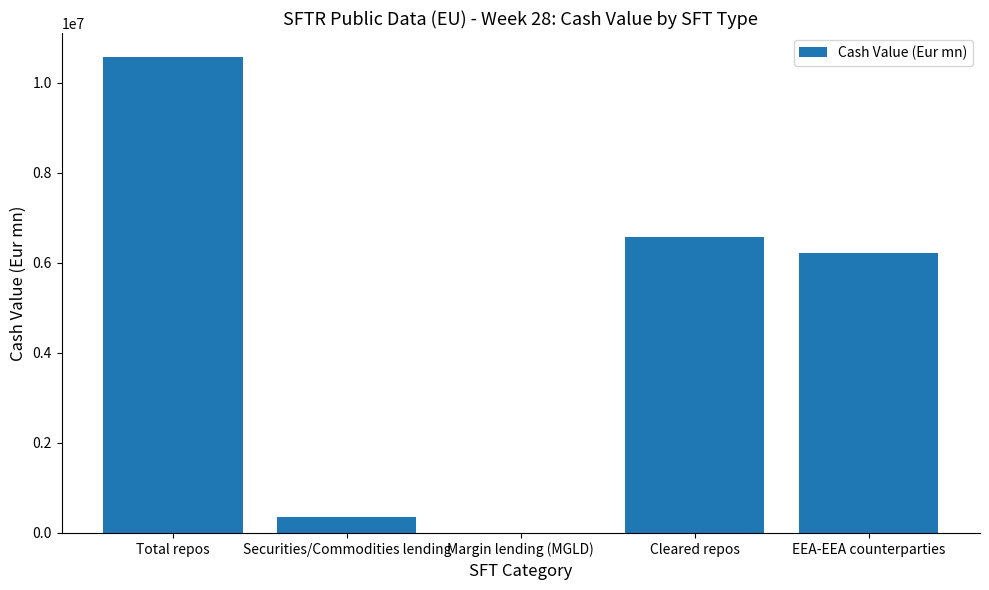

What is the maximum value shown in the chart?

10579827.1